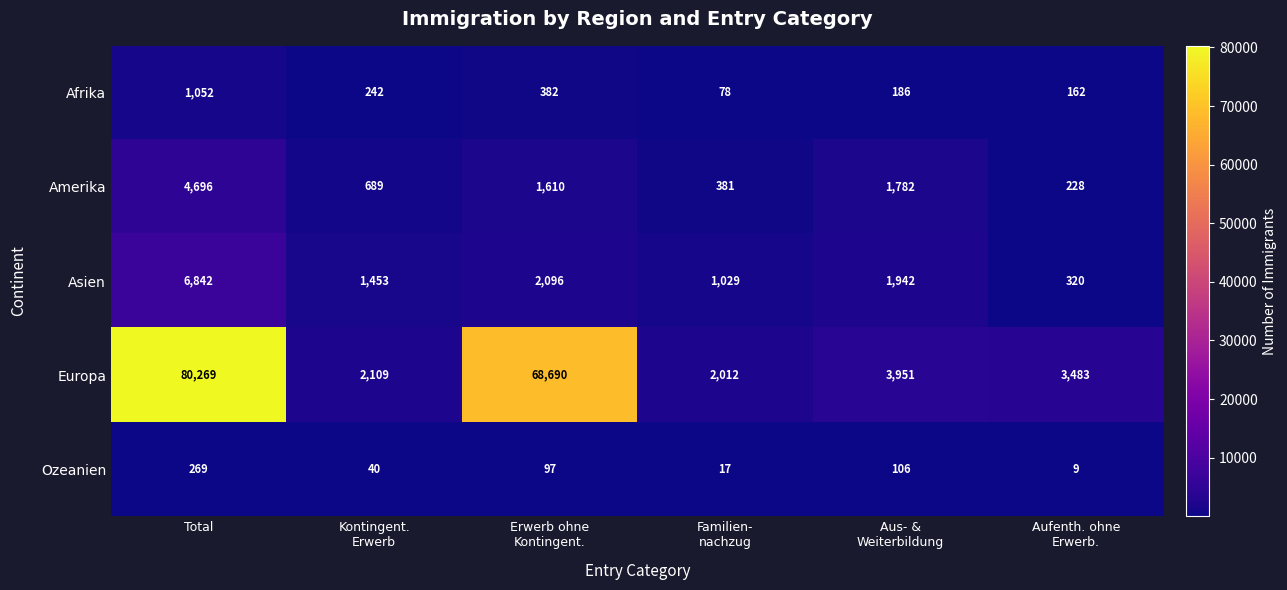

How many data points does each series have?

6